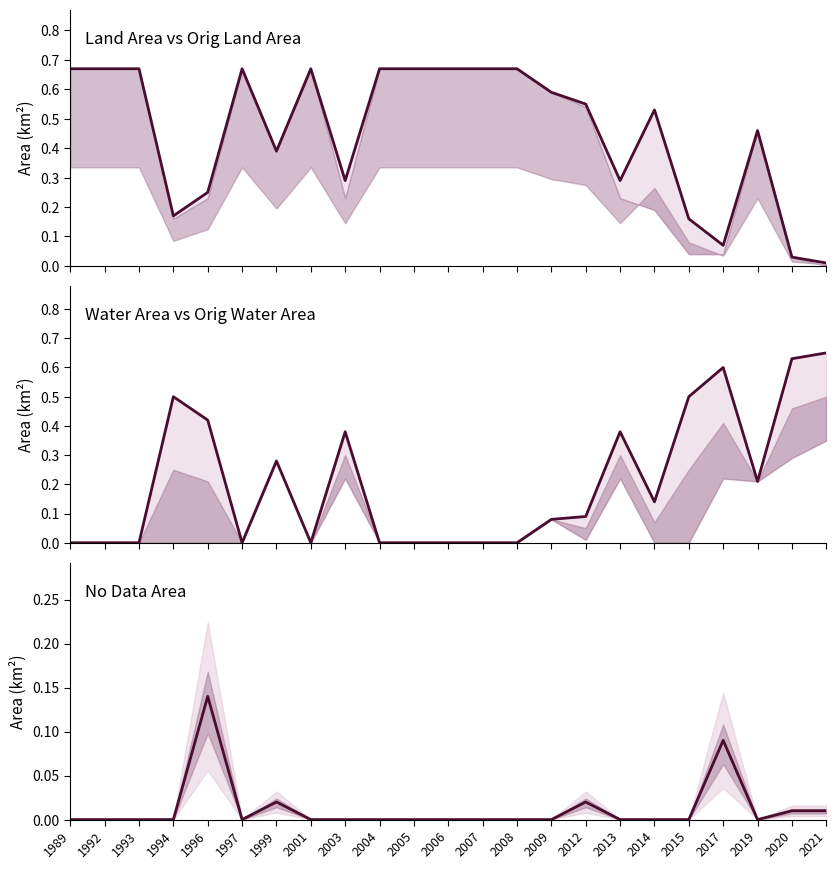

Which series changed the most between 2019 and 2020?

landArea